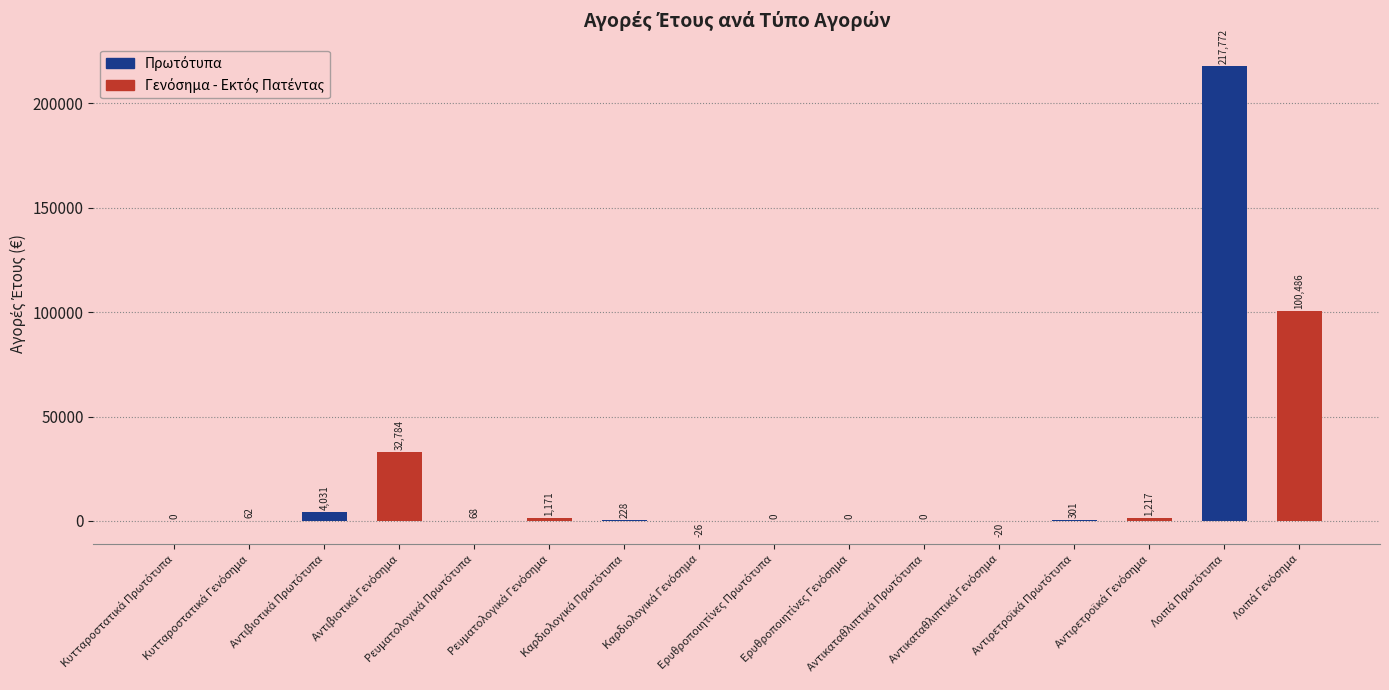

What is the maximum value shown in the chart?

217772.4